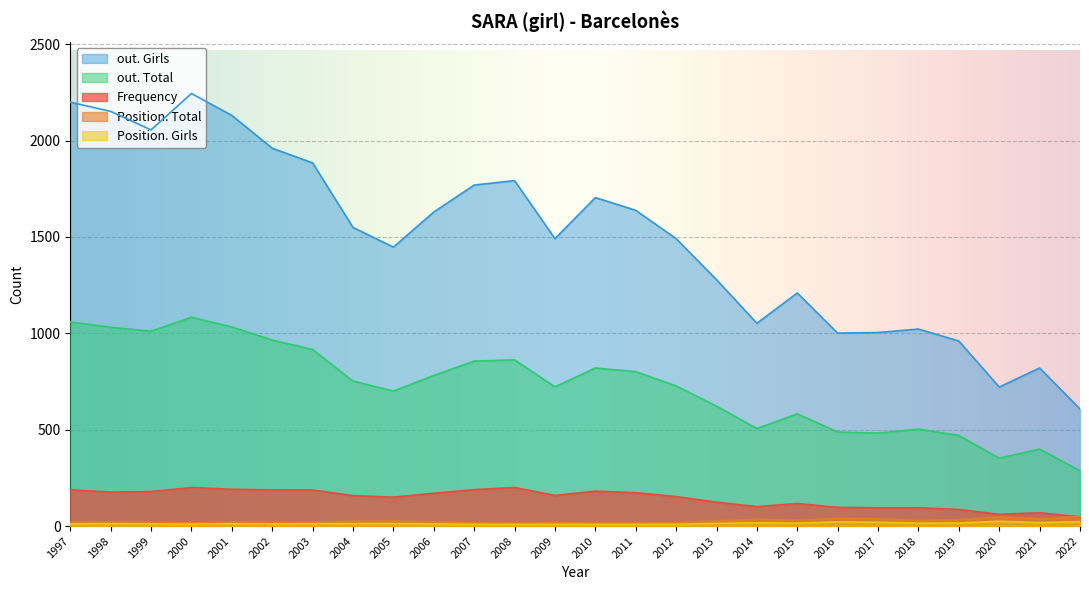

What is the maximum value shown in the chart?

2244